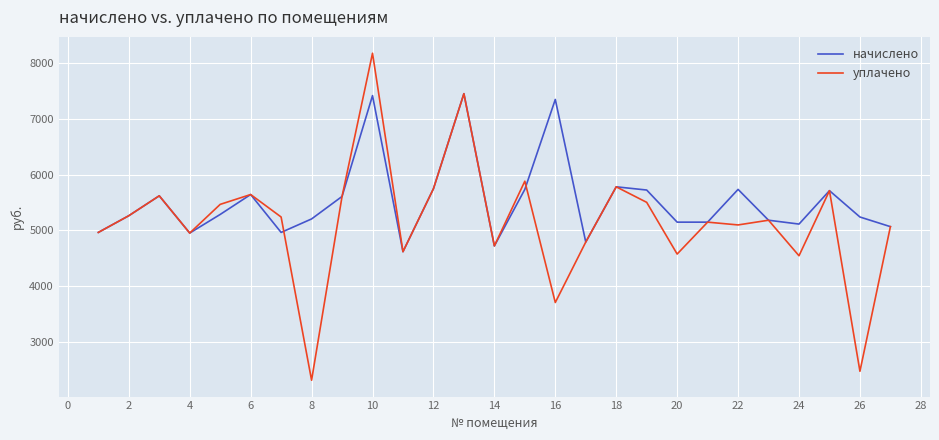

What is the maximum value shown in the chart?

8178.7